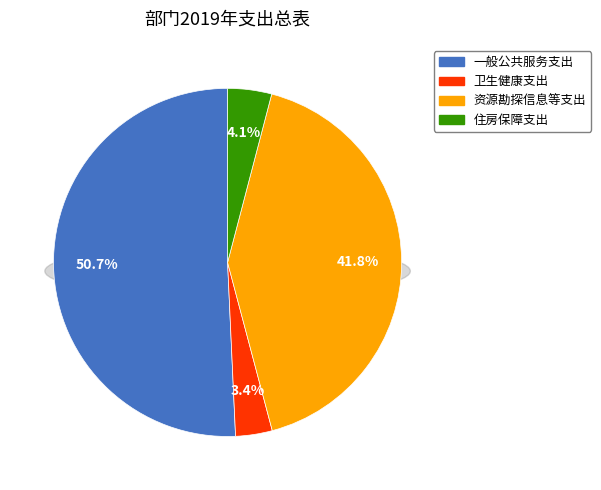

Does 卫生健康支出 account for over 50% of the chart?

No